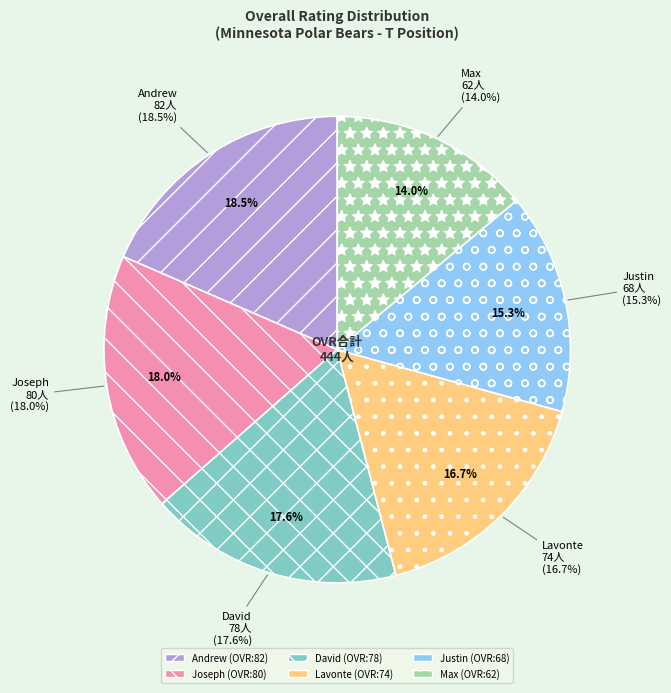

What percentage is the Joseph slice, to the nearest percent?

18%